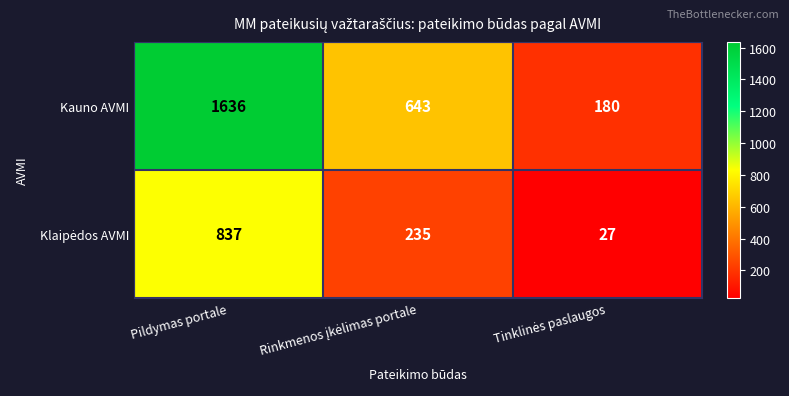

At which category is the sum across all series the highest?

Pildymas portale